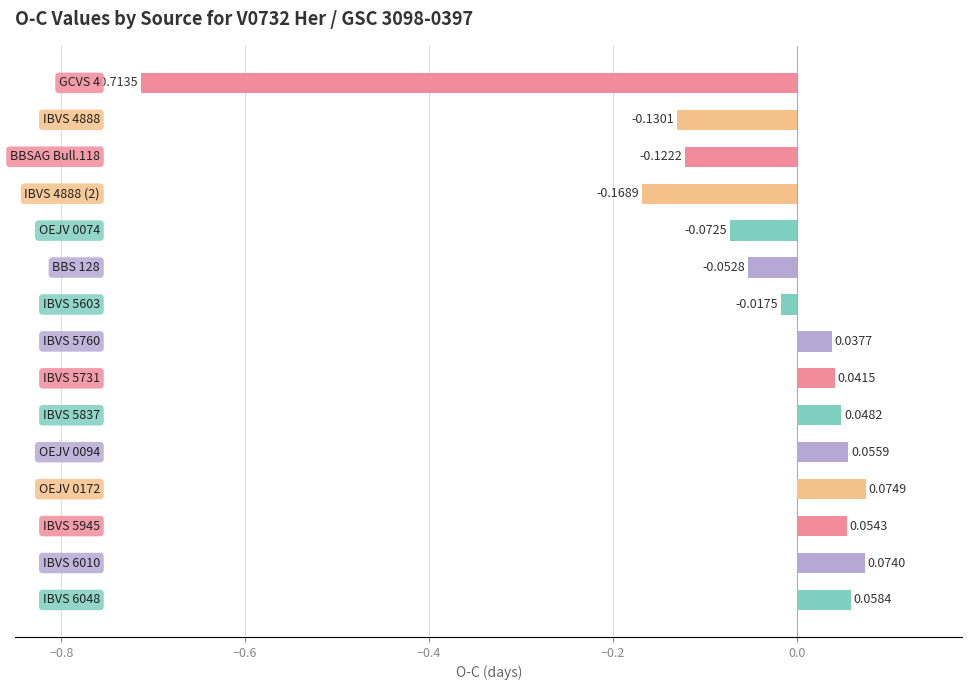

What is the difference between the maximum and minimum values?

0.8